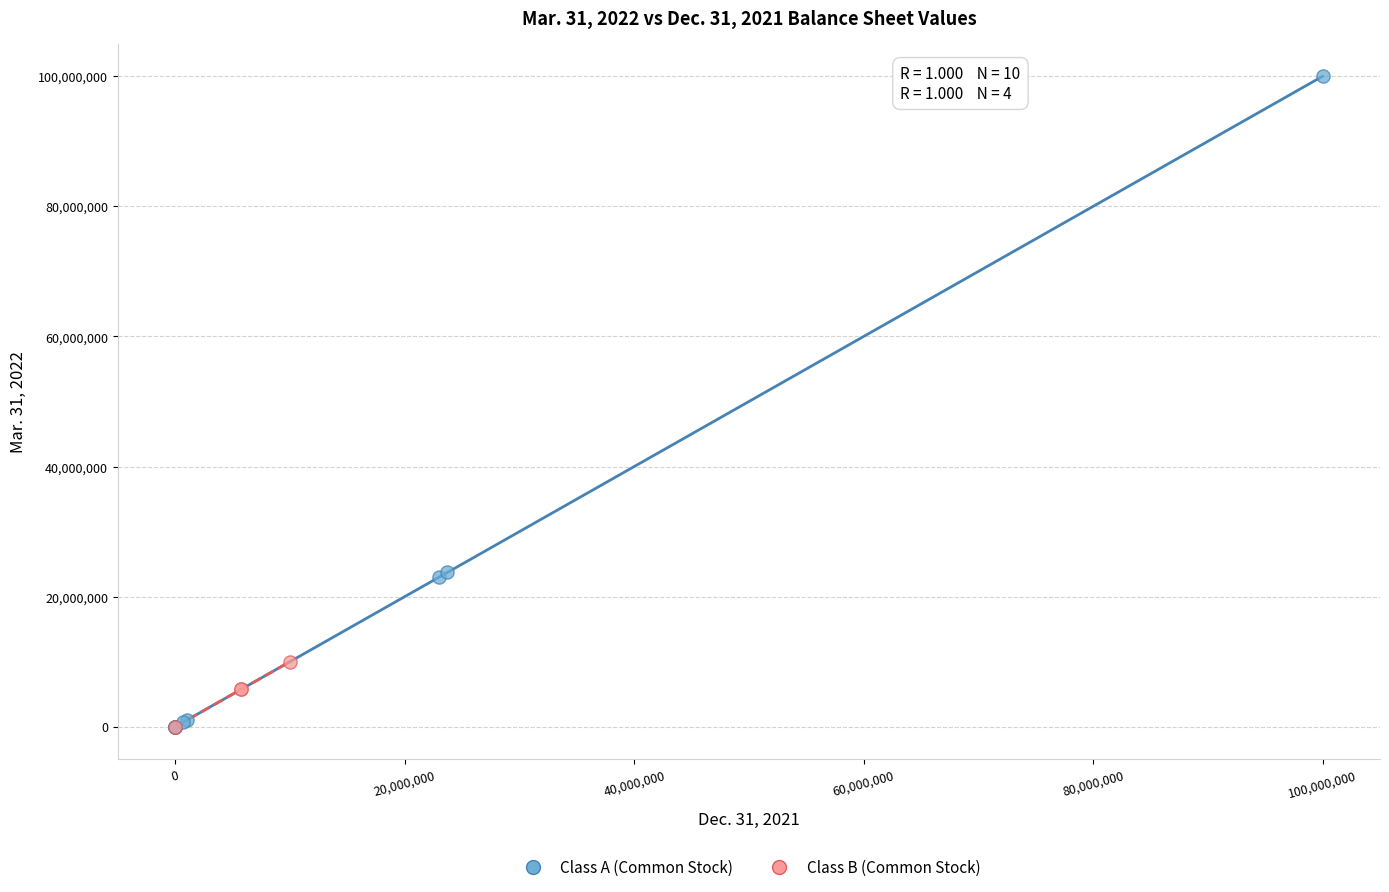

Which series contains the highest Y value?

Class A (Common Stock)